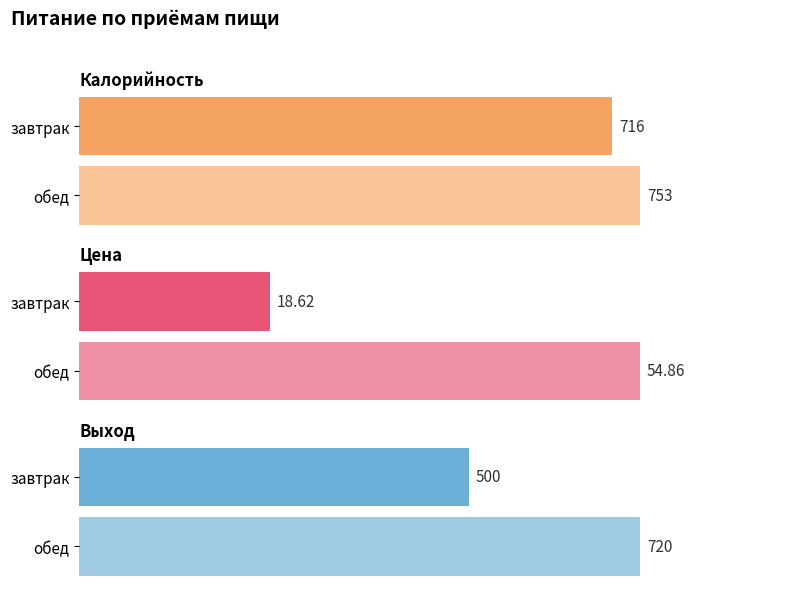

What is the difference between the maximum and minimum values in the Цена series?

36.2